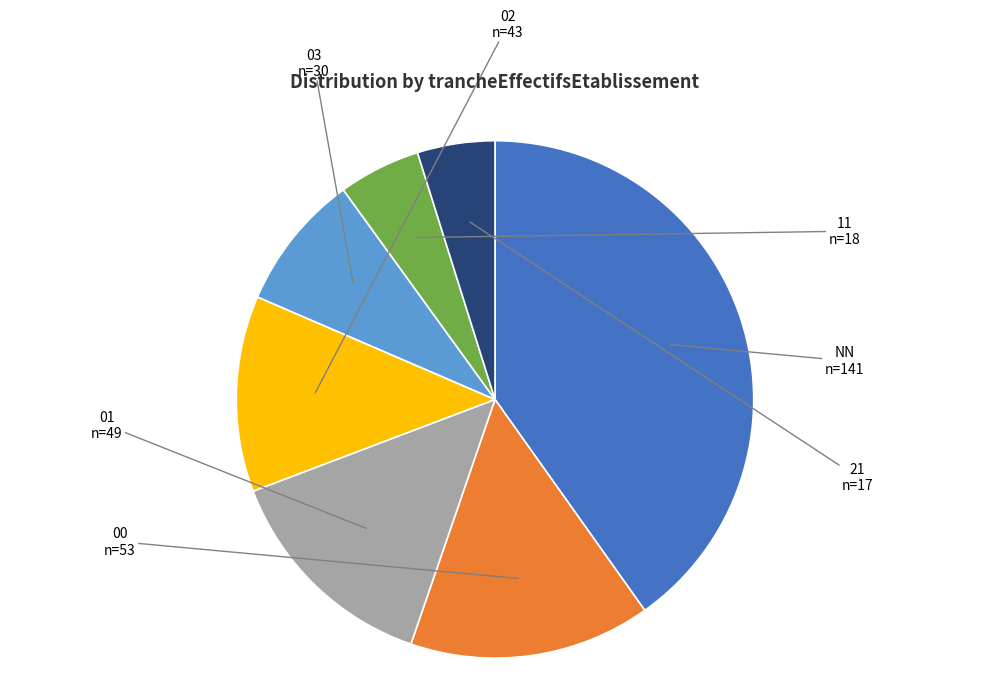

Is it true that 00 is 15% of the pie?

True